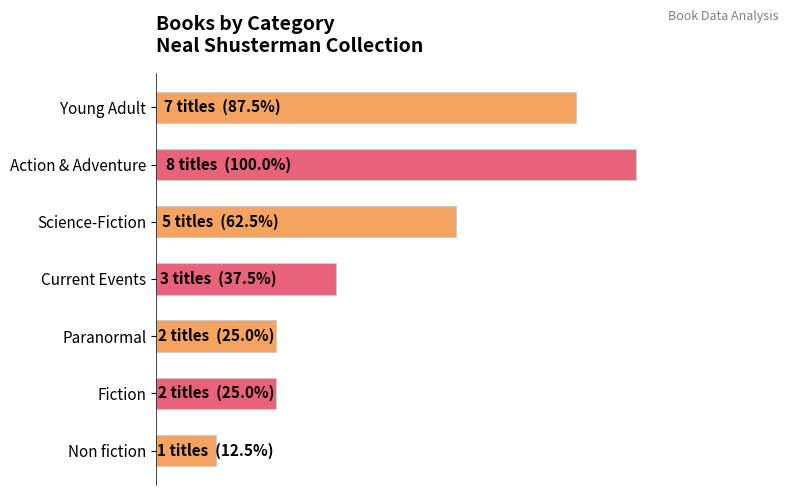

Does the chart contain any negative values?

No